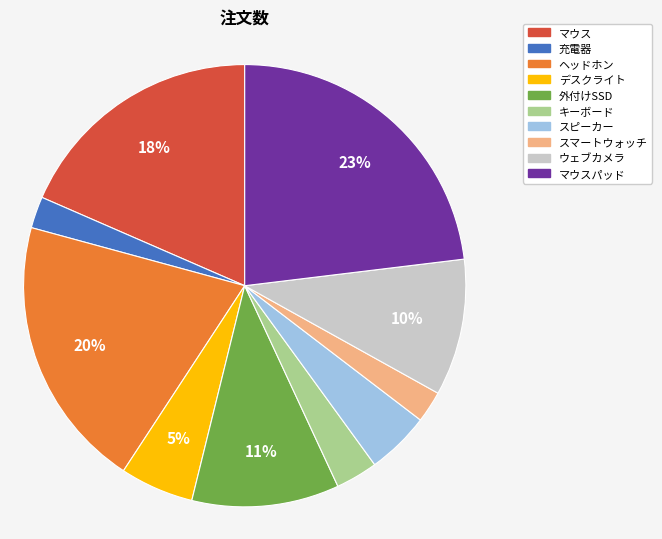

To the nearest percent, what is the difference between the largest and smallest slice percentages?

21%